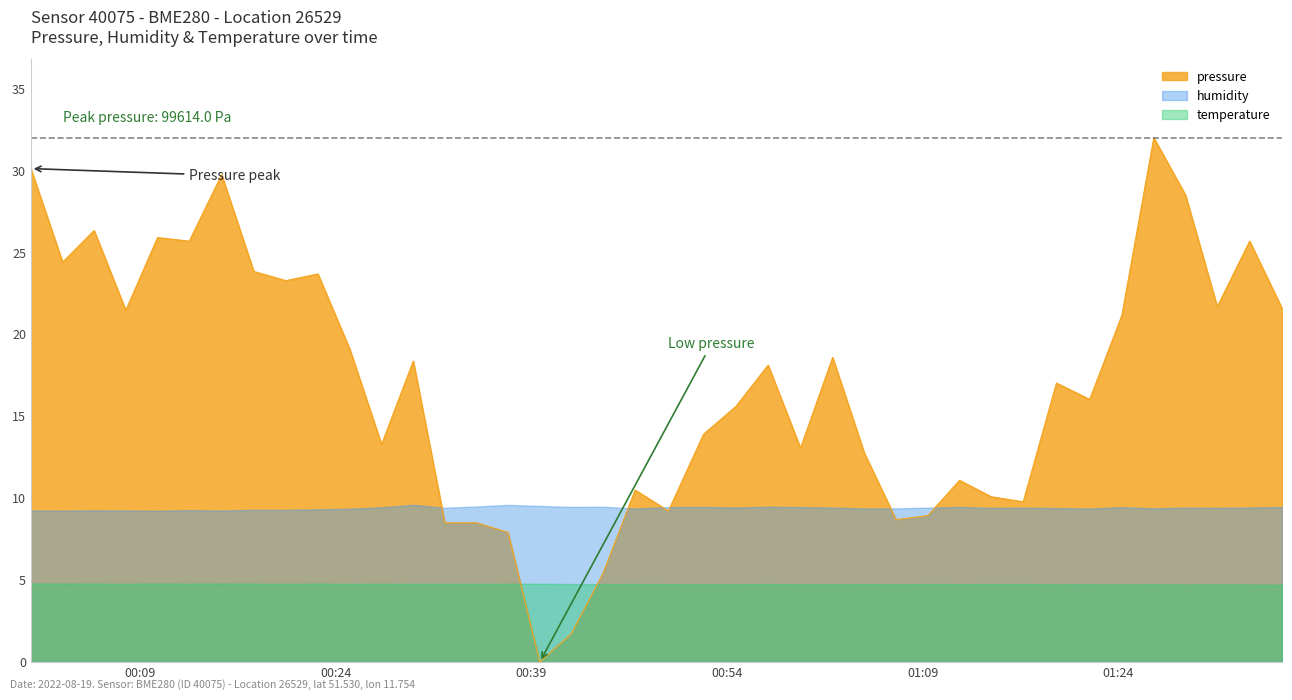

Reading left to right, extract all data points from this chart.

30.1	24.4	26.3	21.5	25.9	25.7	29.8	23.8	23.3	23.7	19.1	13.3	18.4	8.5	8.5	7.9	0.0	1.7	5.4	10.5	9.2	13.9	15.6	18.1	13.1	18.6	12.8	8.7	8.9	11.1	10.1	9.8	17.0	16.0	21.2	32.0	28.5	21.7	25.7	21.6